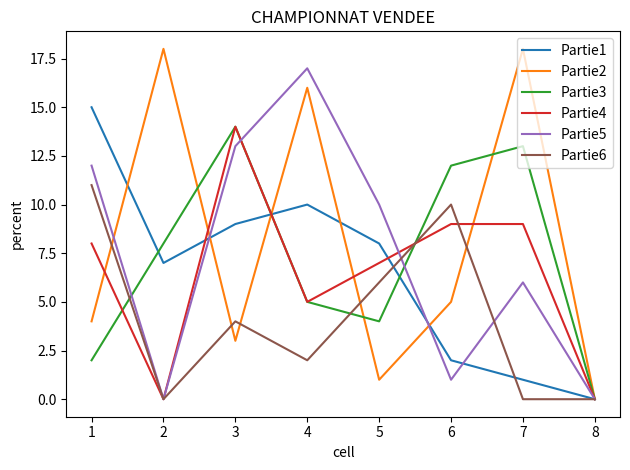

Which series has the largest range (max minus min)?

Partie2